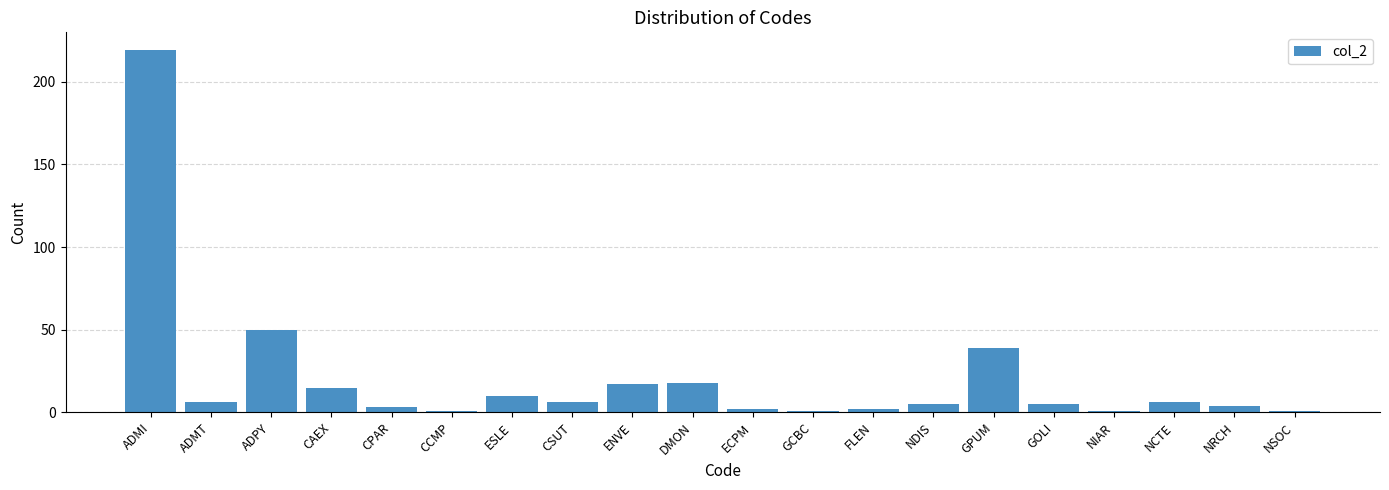

The value at CAEX is 15. True or false?

True